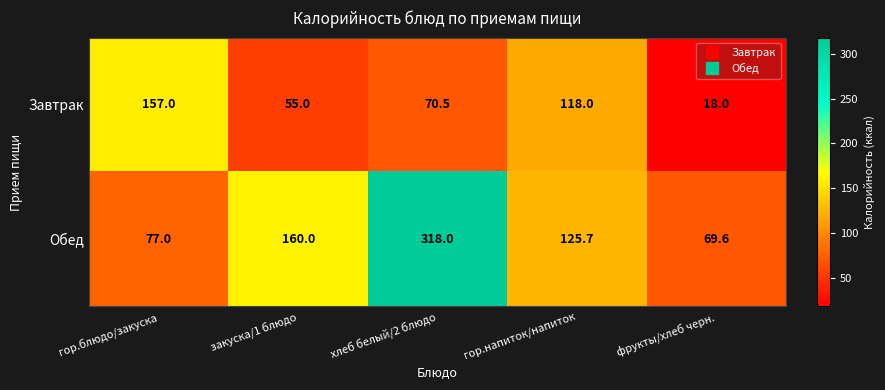

Reading left to right, extract all data points from this chart.

Завтрак: гор.блюдо/закуска=157.0	закуска/1 блюдо=55.0	хлеб белый/2 блюдо=70.5	гор.напиток/напиток=118.0	фрукты/хлеб черн.=18.0
Обед: гор.блюдо/закуска=77.0	закуска/1 блюдо=160.0	хлеб белый/2 блюдо=318.0	гор.напиток/напиток=125.7	фрукты/хлеб черн.=69.6